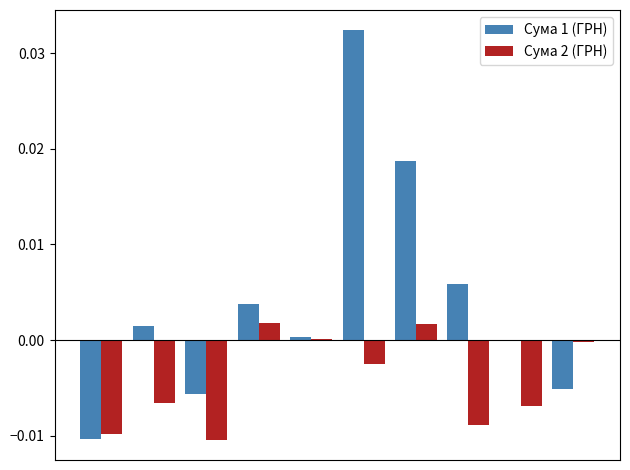

What are all the series names shown in the legend?

Сума 1 (ГРН), Сума 2 (ГРН)